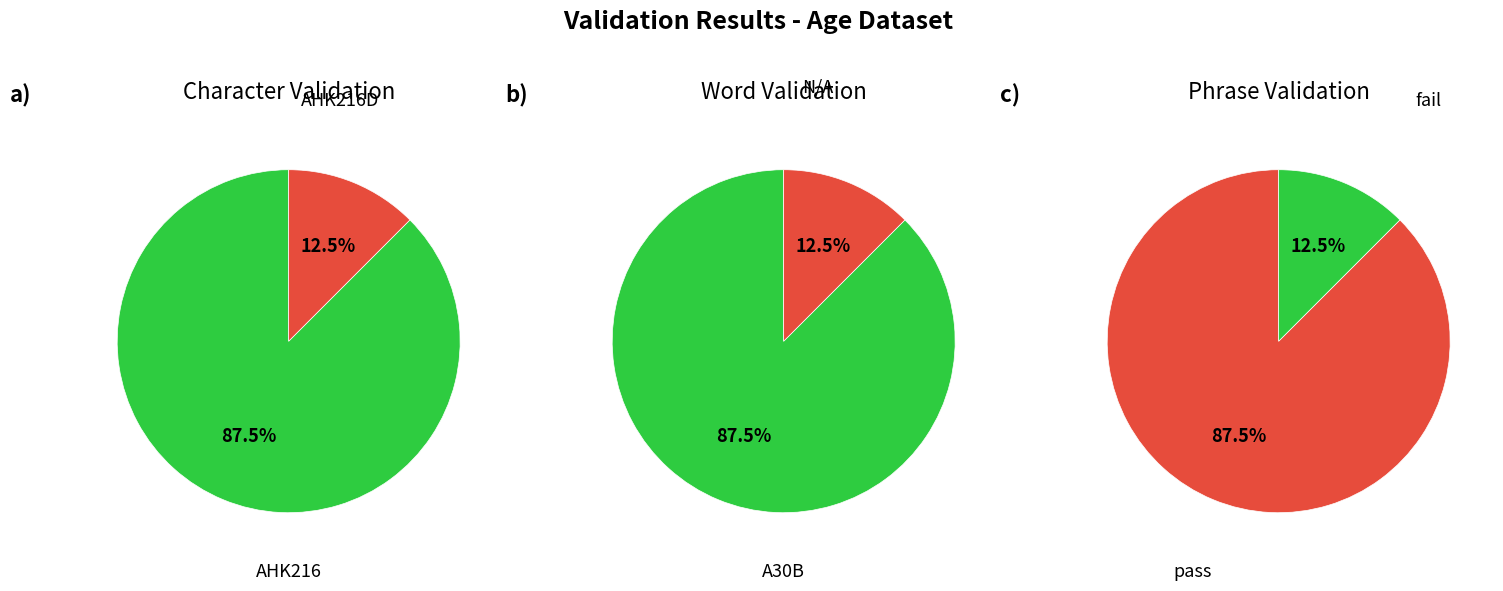

To the nearest percent, what is the difference between the largest and smallest slice percentages?

75%